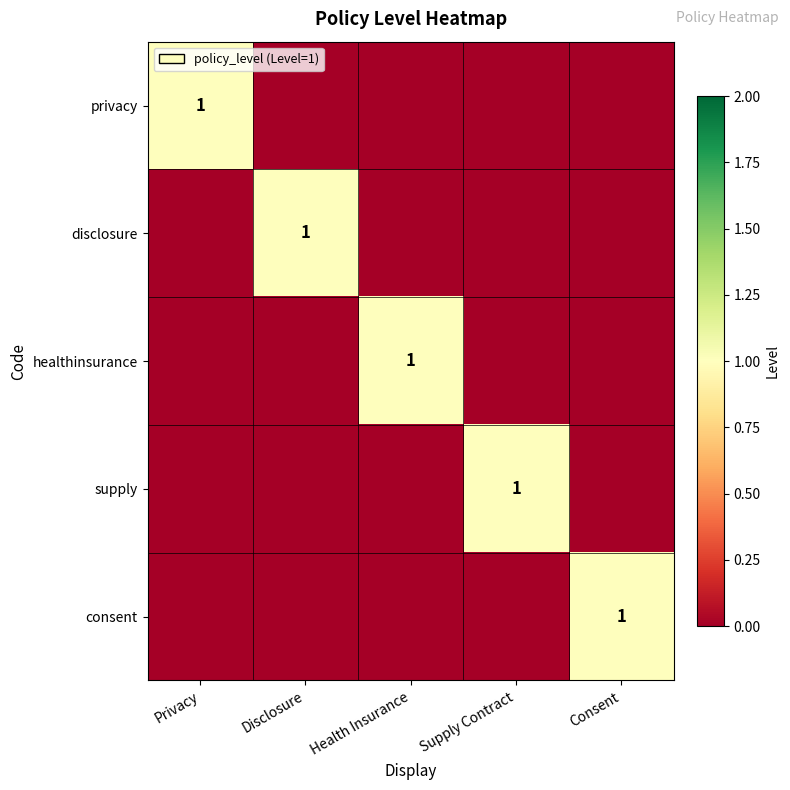

The value of consent at Consent is 0. True or false?

False